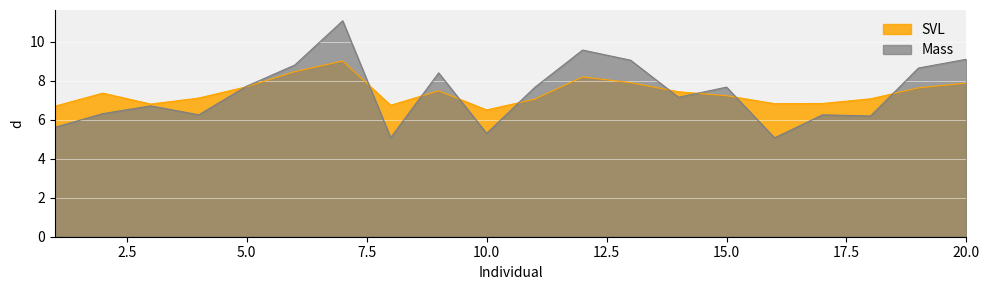

Where is the first local maximum for Mass?

3